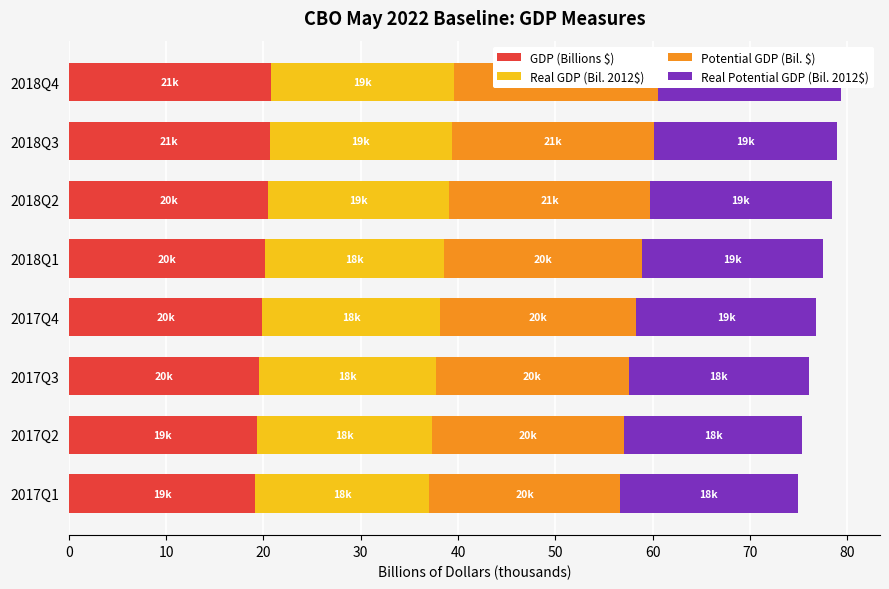

Reading left to right, list all the values displayed in this chart.

GDP (Billions $): 19.2	19.3	19.6	19.9	20.1	20.5	20.7	20.8
Real GDP (Bil. 2012$): 17.9	18.0	18.1	18.3	18.4	18.6	18.7	18.7
Potential GDP (Bil. $): 19.6	19.7	19.9	20.1	20.3	20.6	20.8	21.0
Real Potential GDP (Bil. 2012$): 18.3	18.4	18.4	18.5	18.6	18.7	18.8	18.9